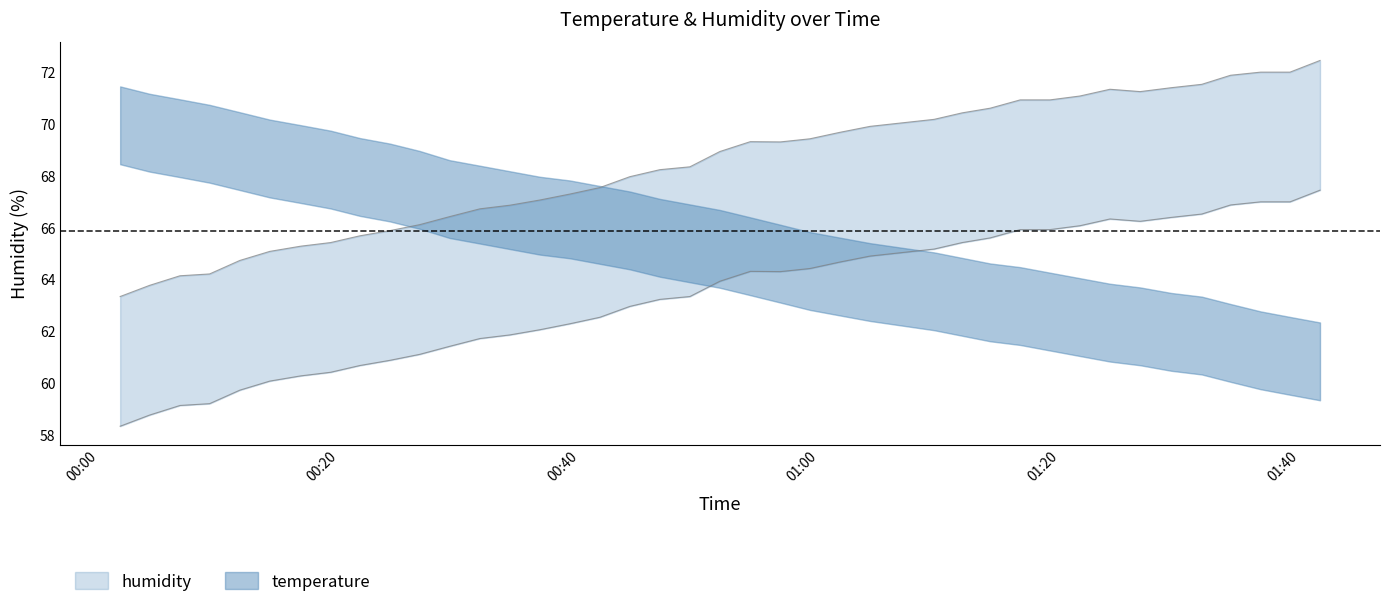

What is the sum of all humidity values?

2734.5